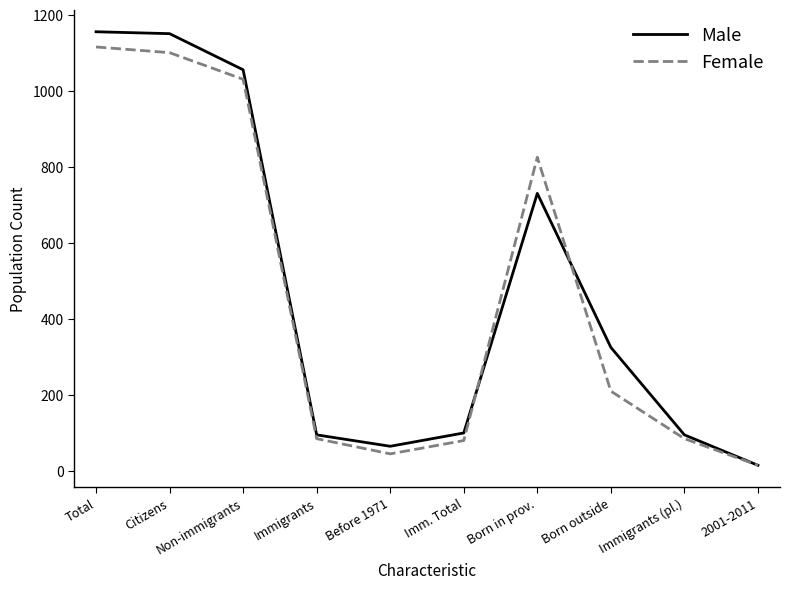

What is the spread (max minus min) of values at Immigrants?

10